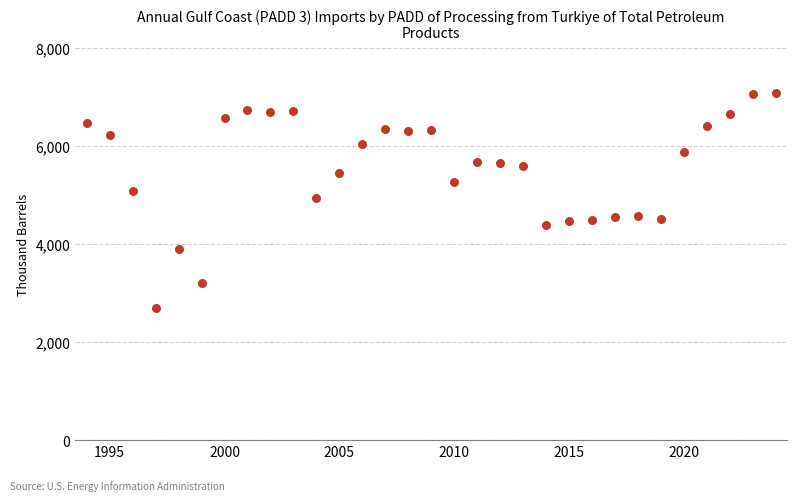

What is the range of X values (max minus min)?

30.0